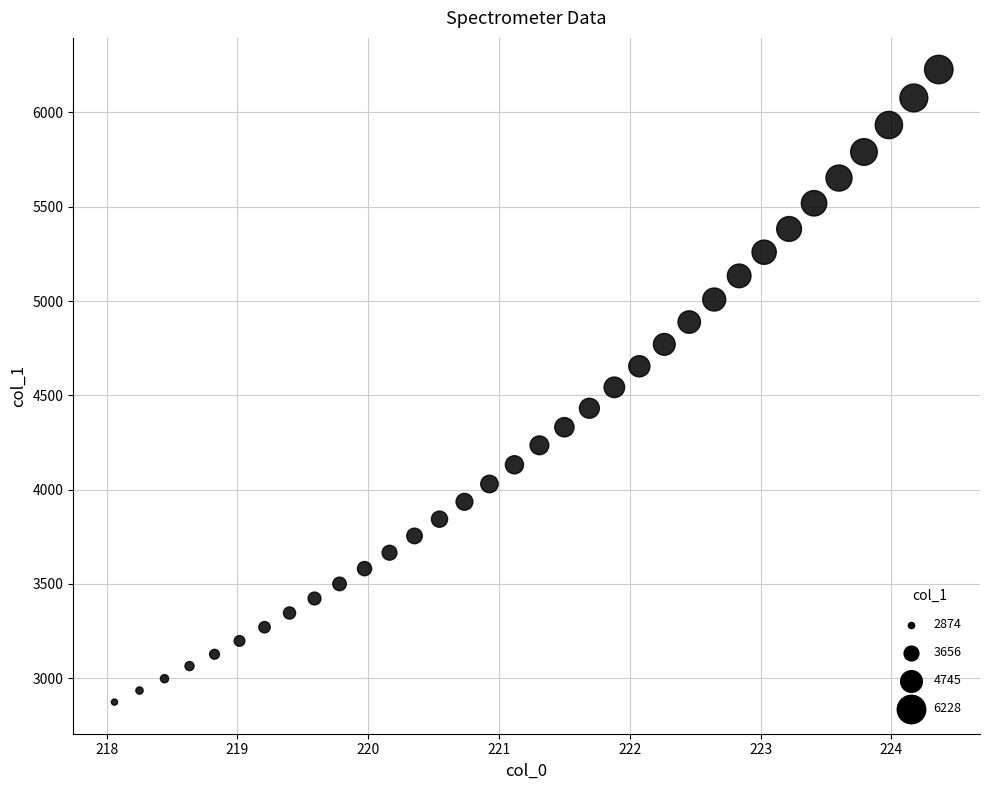

What is the range of Y values (max minus min)?

3353.9